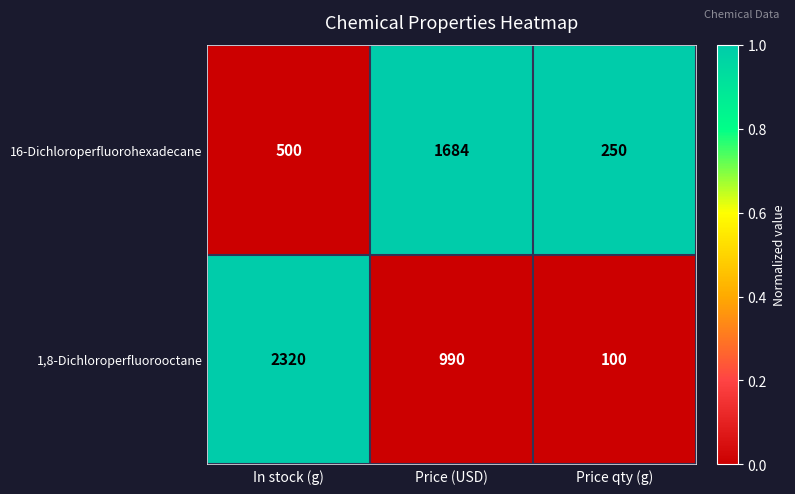

Count the number of data series in this chart.

2